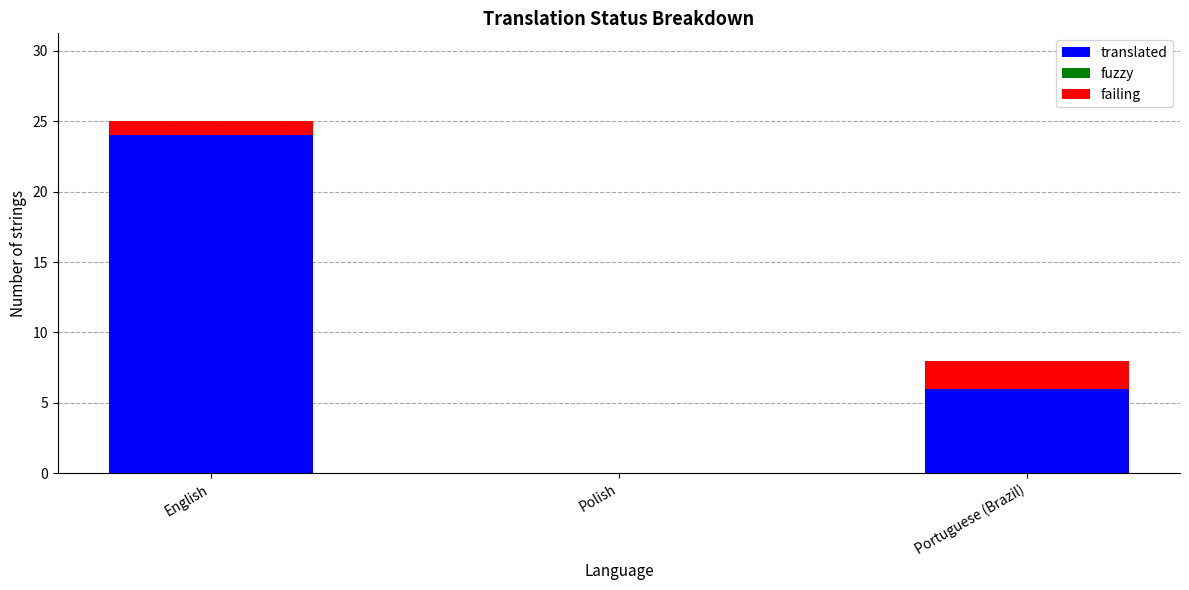

Reading left to right, list the values for the translated series.

English=24	Polish=0	Portuguese (Brazil)=6